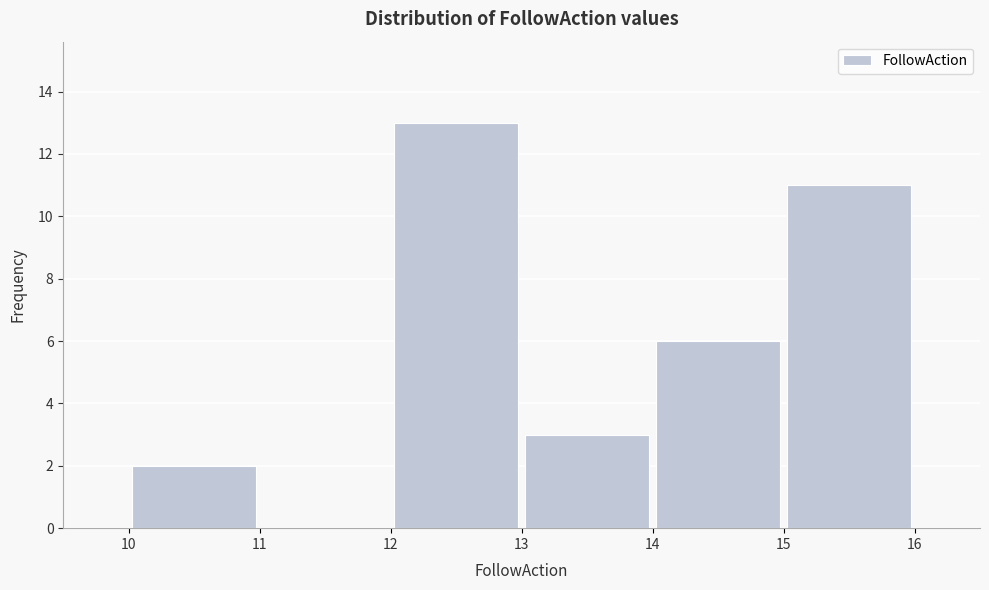

Reading left to right, transcribe this chart: for each bar, give the range it covers on the x-axis and its height. The values are not printed on the chart, so give them approximately, as read against the axis.

10 to 11: 2
11 to 12: 0
12 to 13: 13
13 to 14: 3
14 to 15: 6
15 to 16: 11